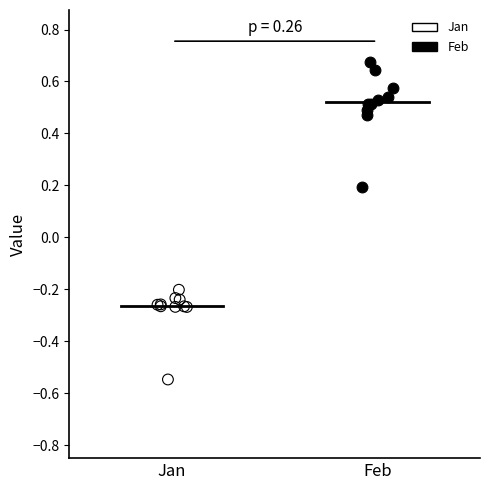

What are all the series names shown in the legend?

Jan, Feb